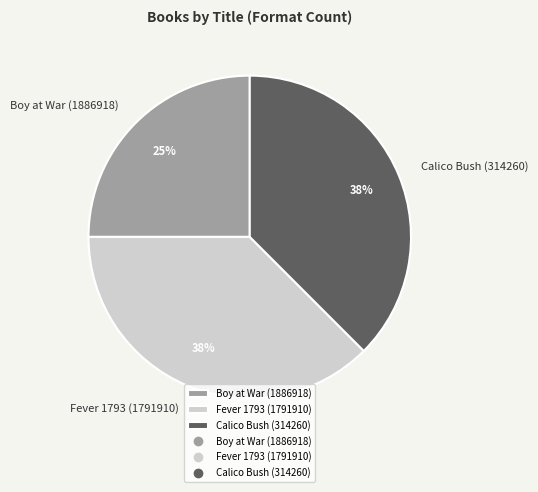

Do Boy at War (1886918) and Calico Bush (314260) together represent more than half of the pie?

Yes